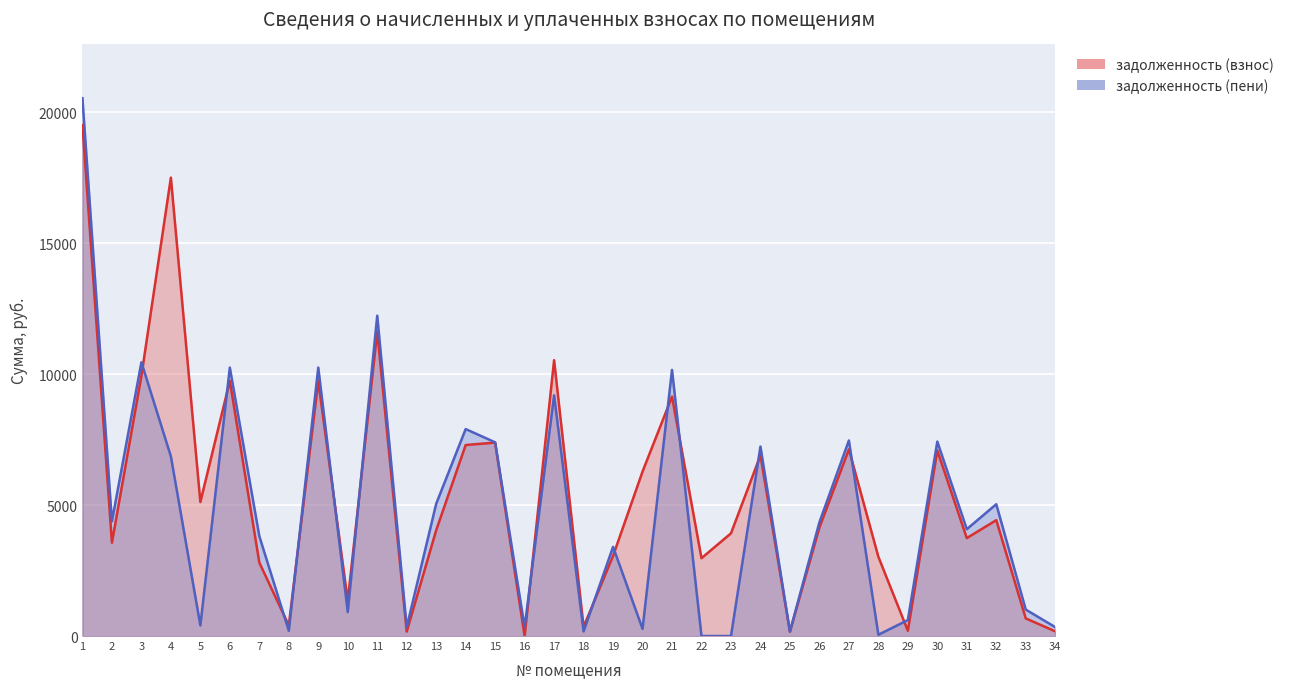

Between 23 and 14, which is larger?

14